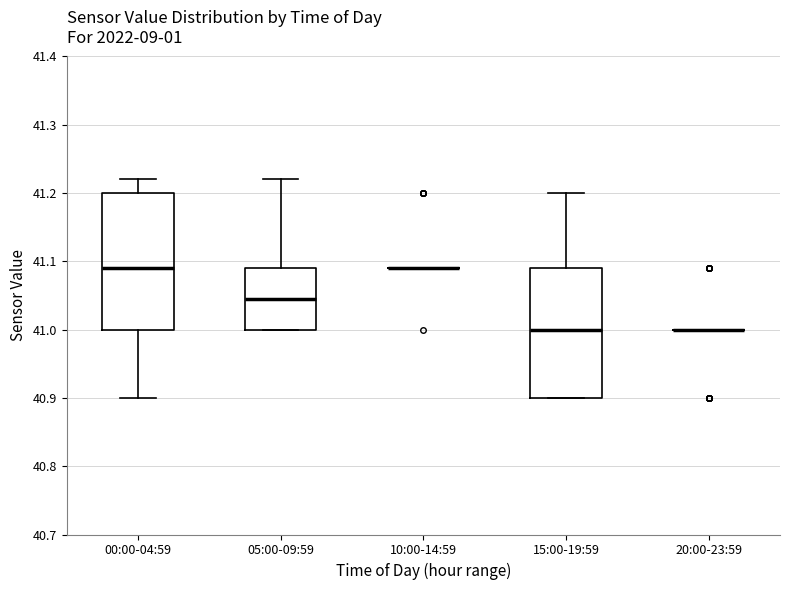

Reading left to right, read every box against the y-axis: the position of its median line, the range the box covers, and the ends of its whiskers. The values are not printed on the chart, so give them approximately, as read against the axis.

00:00-04:59: median 41.09, box 41.00 to 41.20, whiskers 40.90 to 41.22
05:00-09:59: median 41.05, box 41.00 to 41.09, whiskers 41.00 to 41.22
10:00-14:59: box collapsed to a line at 41.09, whiskers 41.09 to 41.09
15:00-19:59: median 41.00, box 40.90 to 41.09, whiskers 40.90 to 41.20
20:00-23:59: box collapsed to a line at 41.00, whiskers 41.00 to 41.00